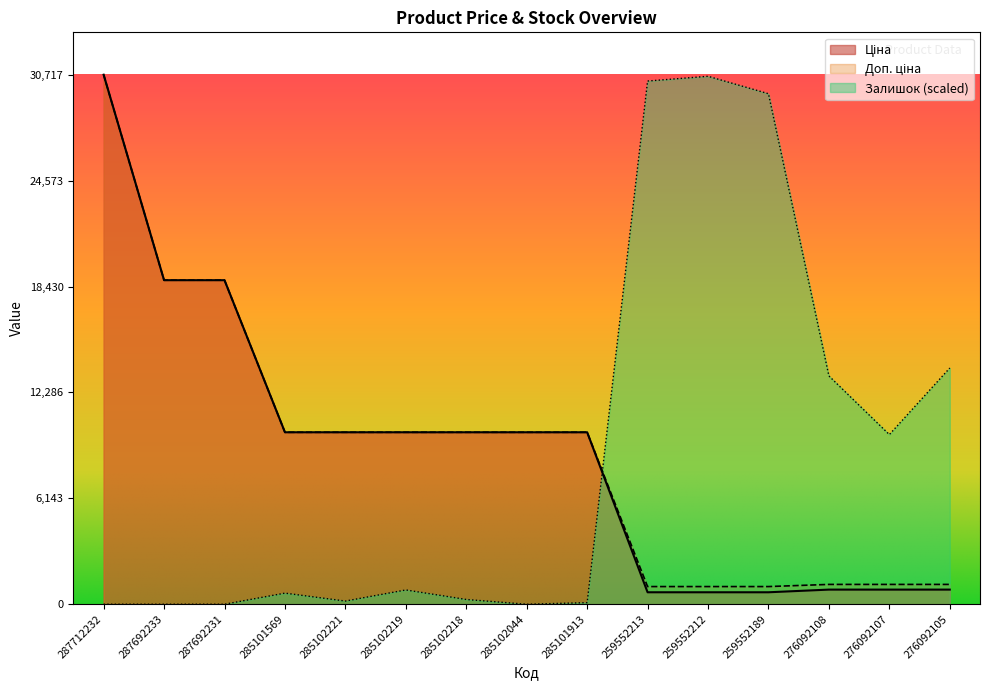

What are all the series names shown in the legend?

Ціна, Доп. ціна, Залишок